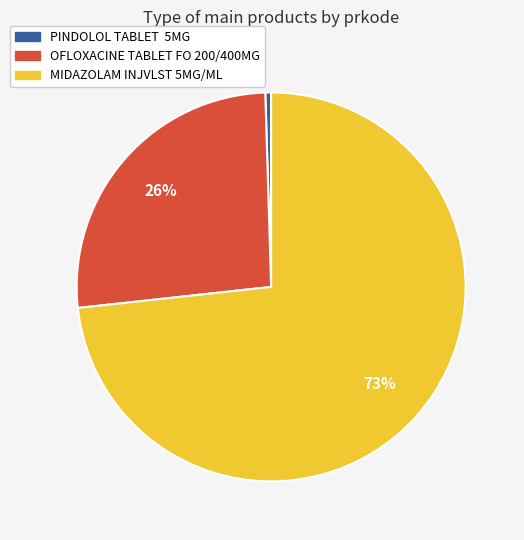

To the nearest percent, what is the average slice percentage?

33%